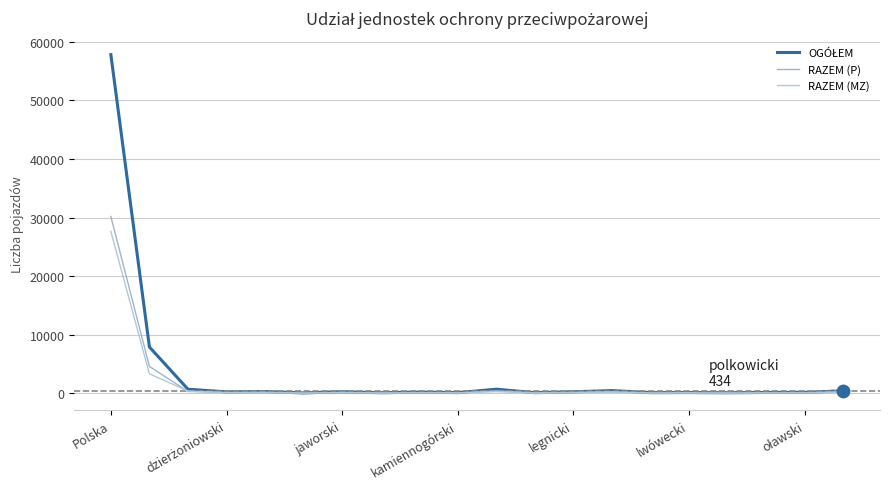

How many lines are shown in the chart?

3